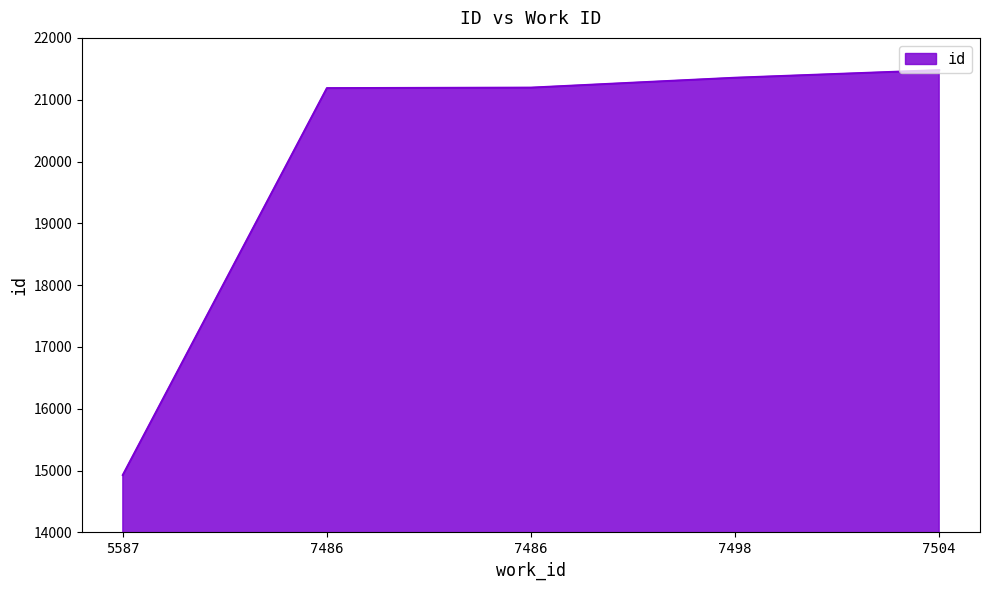

How many lines are shown in the chart?

1